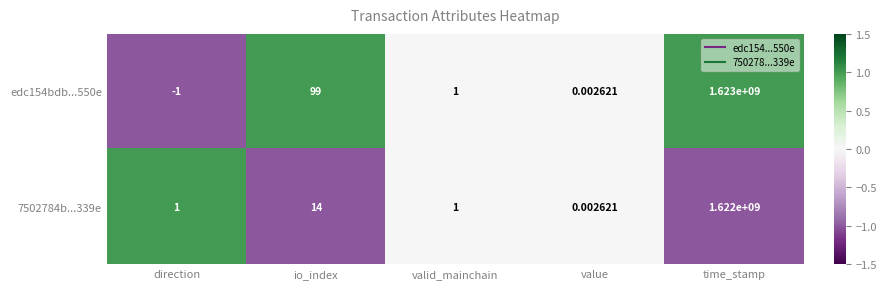

Where does the edc154bdb...550e series first go above 1?

io_index